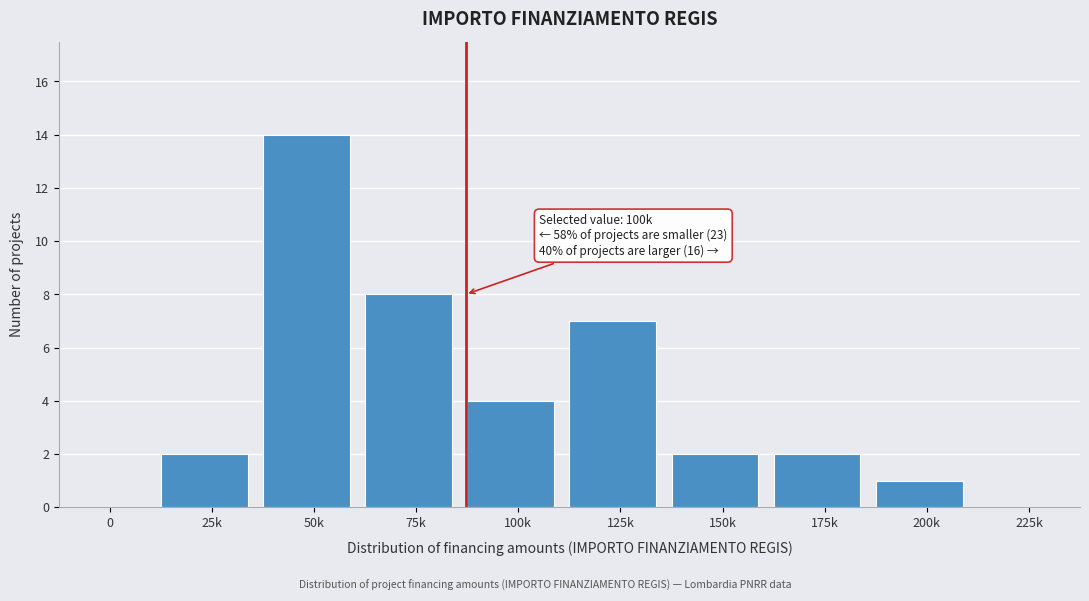

Reading right to left, what are all the values shown in this chart?

225k=0	200k=1	175k=2	150k=2	125k=7	100k=4	75k=8	50k=14	25k=2	0=0